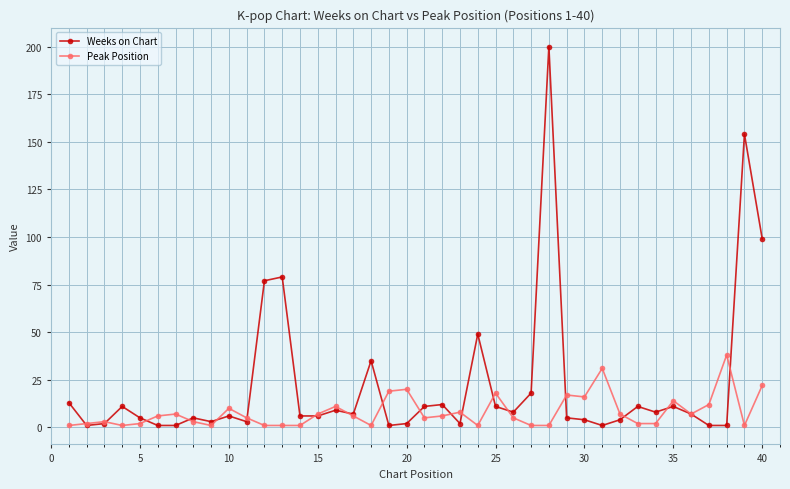

What is the highest value of the Peak Position series?

38